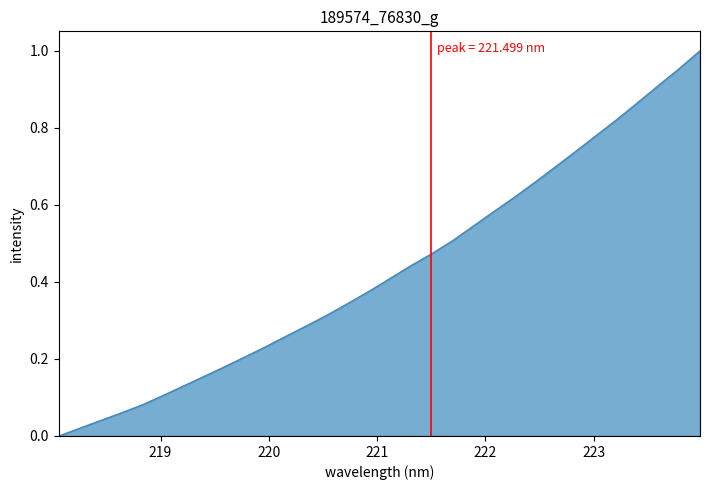

How many lines are shown in the chart?

1